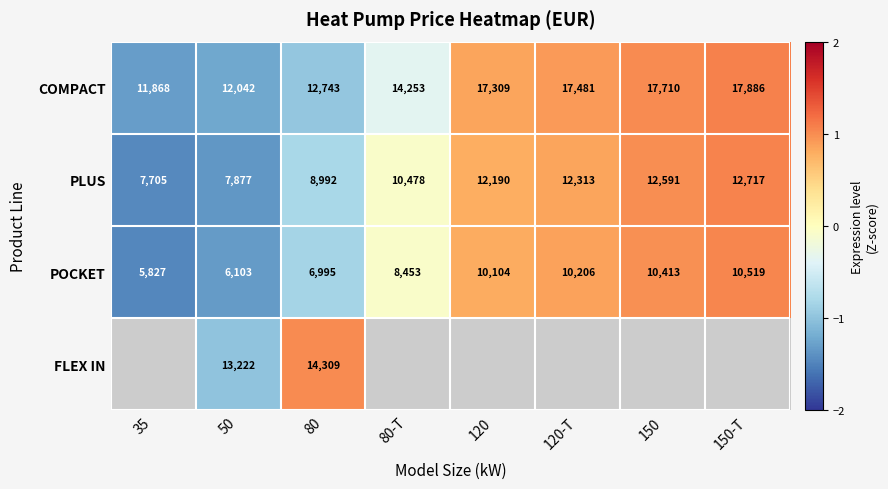

How many data points in COMPACT are less than 17309?

4